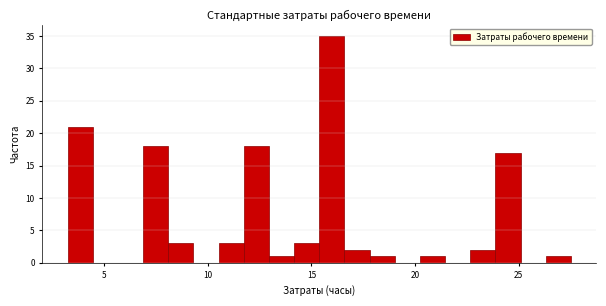

Read against the x-axis, roughly where is the centre of the tallest bar?

16.0